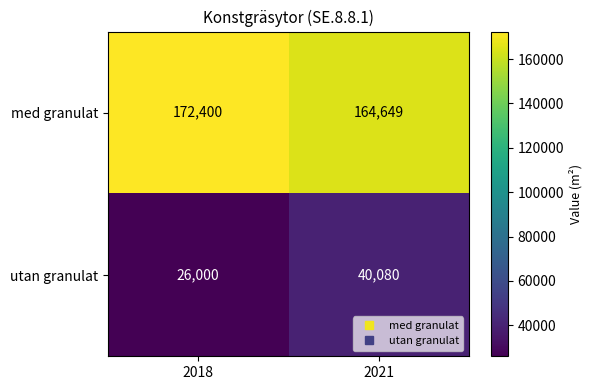

What is the smallest value displayed?

26000